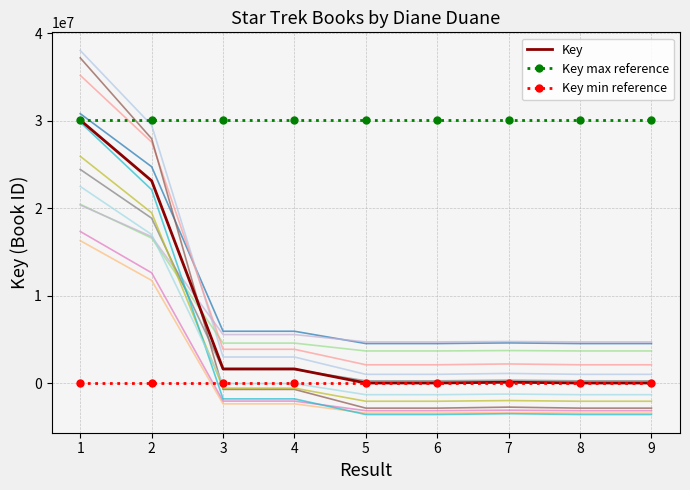

How many series are shown in this chart?

15